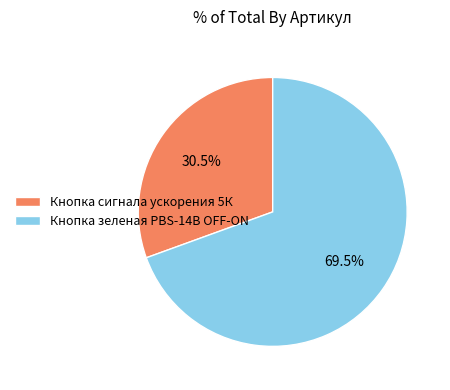

Which slice represents more than half of the pie?

Кнопка зеленая PBS-14B OFF-ON